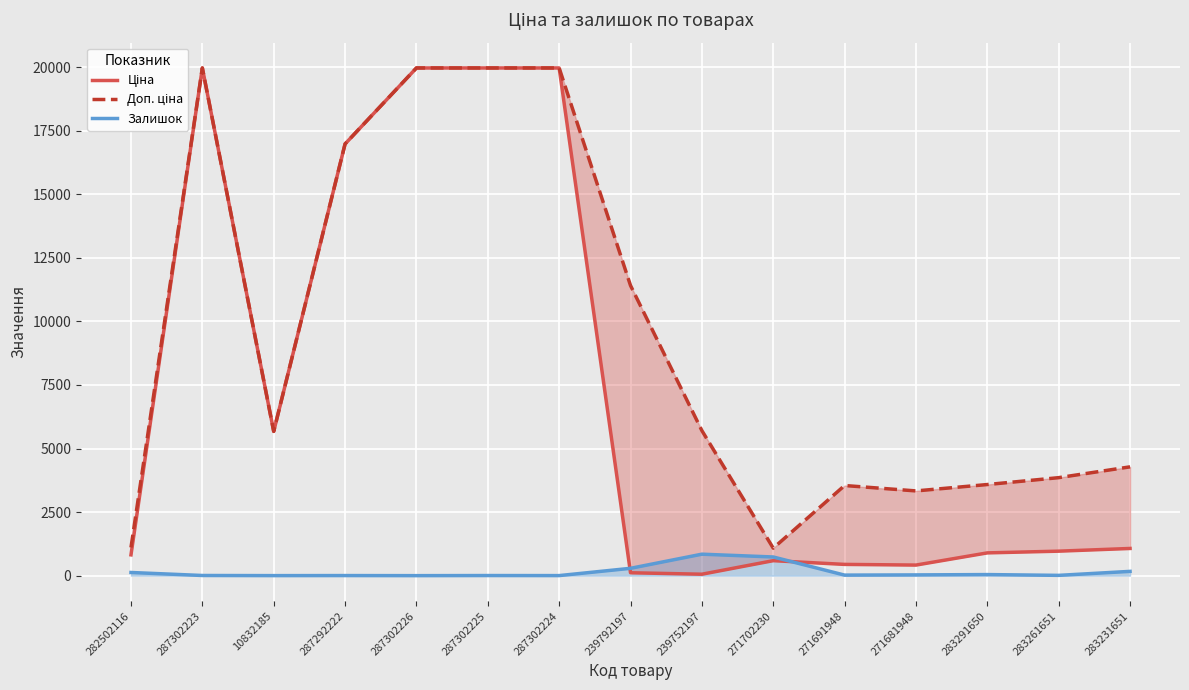

Reading left to right, extract all data points from this chart.

Ціна: 282502116=818.5	287302223=19964.2	10832185=5673.8	287292222=16976.3	287302226=19964.2	287302225=19964.2	287302224=19964.2	239792197=114.1	239752197=57.0	271702230=589.9	271691948=443.1	271681948=416.6	283291650=895.9	283261651=963.5	283231651=1069.8
Доп. ціна: 282502116=1109.2	287302223=19964.2	10832185=5673.8	287292222=16976.3	287302226=19964.2	287302225=19964.2	287302224=19964.2	239792197=11410.0	239752197=5705.0	271702230=1081.7	271691948=3545.0	271681948=3332.5	283291650=3583.6	283261651=3854.0	283231651=4279.1
Залишок: 282502116=125.0	287302223=7.0	10832185=2.0	287292222=4.0	287302226=1.0	287302225=5.0	287302224=3.0	239792197=289.0	239752197=845.0	271702230=735.0	271691948=22.0	271681948=30.0	283291650=43.0	283261651=12.0	283231651=169.0